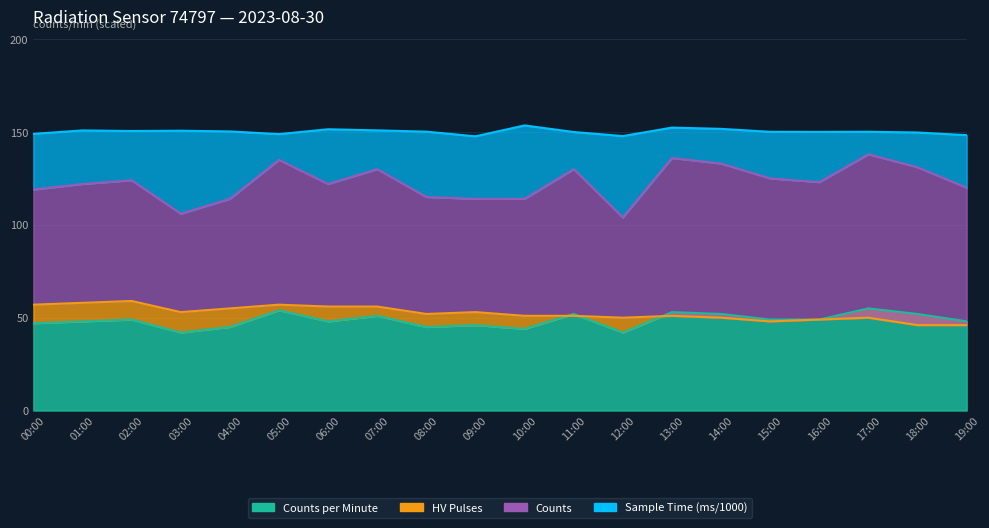

What is the label of the 2nd point from the left?

01:00